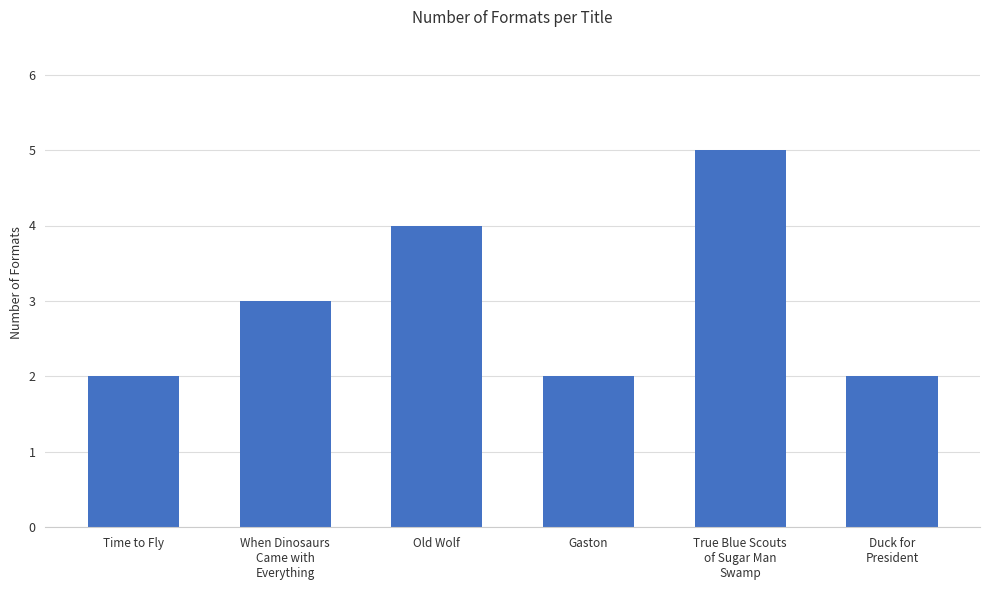

At which label is the value closest to 3?

When Dinosaurs
Came with
Everything